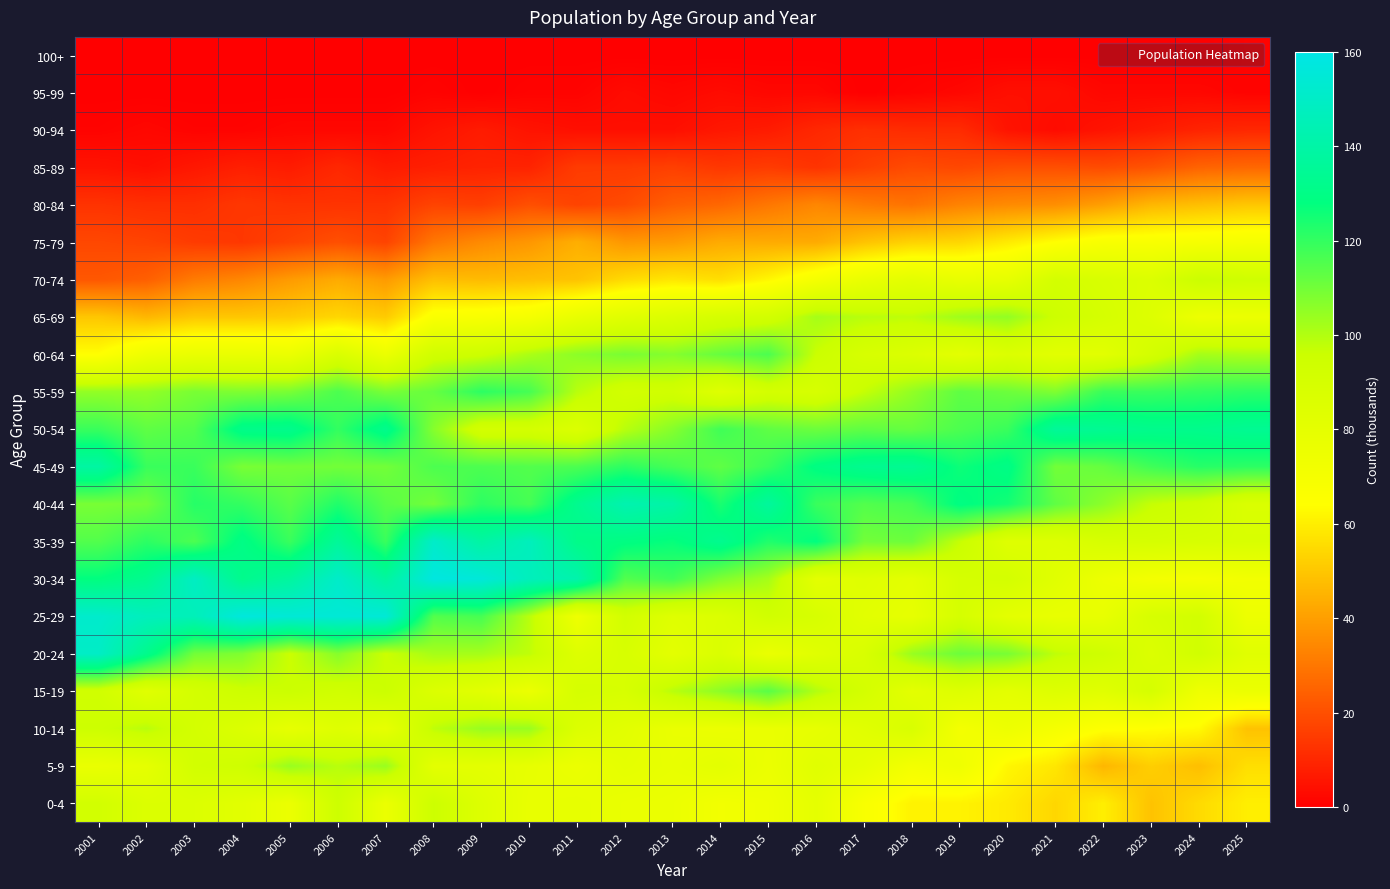

What is the greatest value displayed?

158